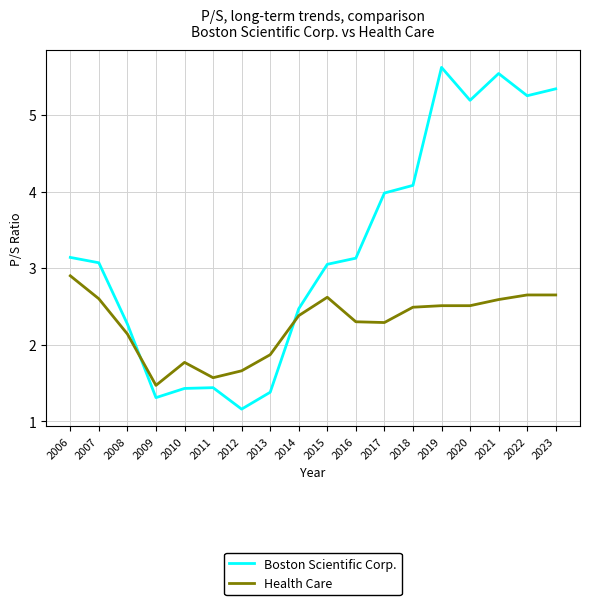

The value of Health Care at 2006 is 5.2. True or false?

False